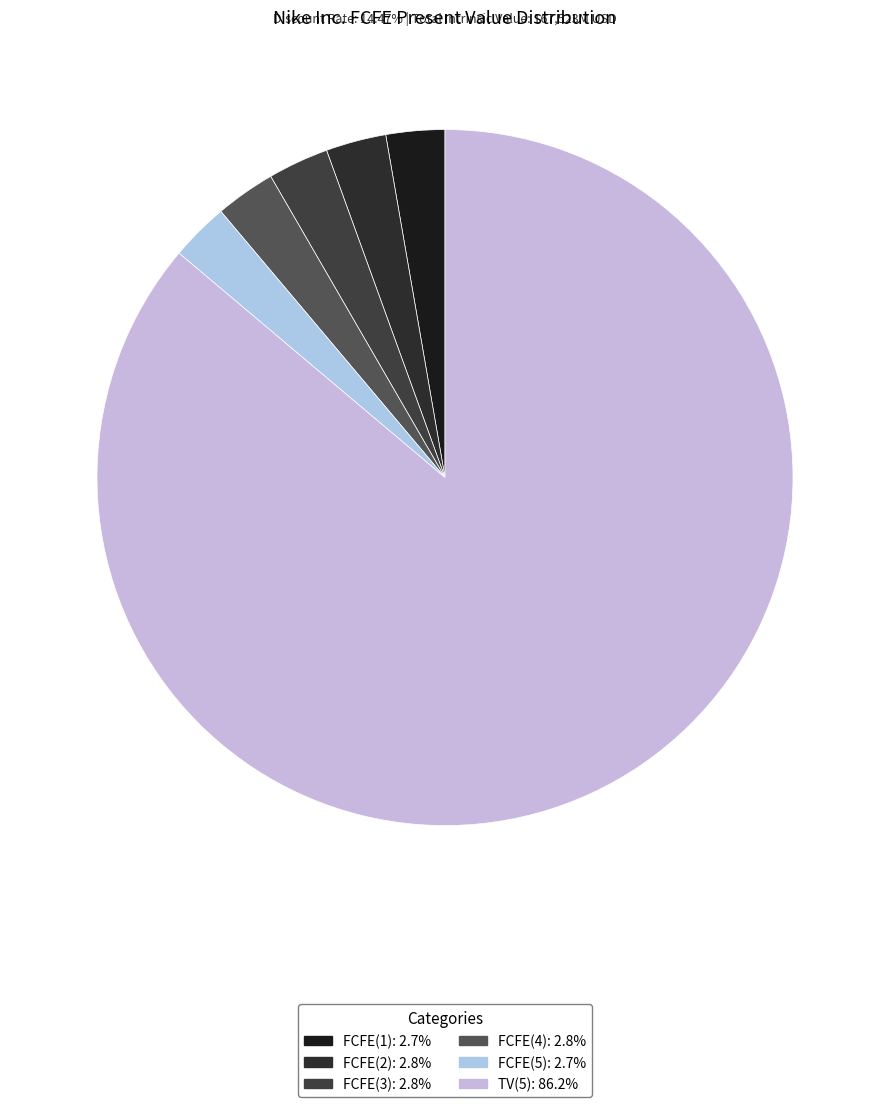

Which slice is the largest?

TV(5)